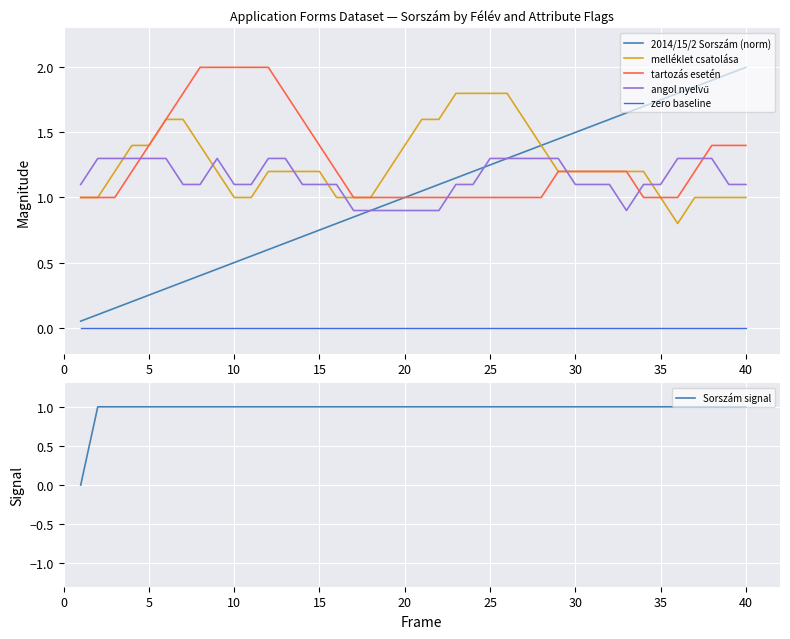

Which series has the largest total across all categories?

tartozás esetén